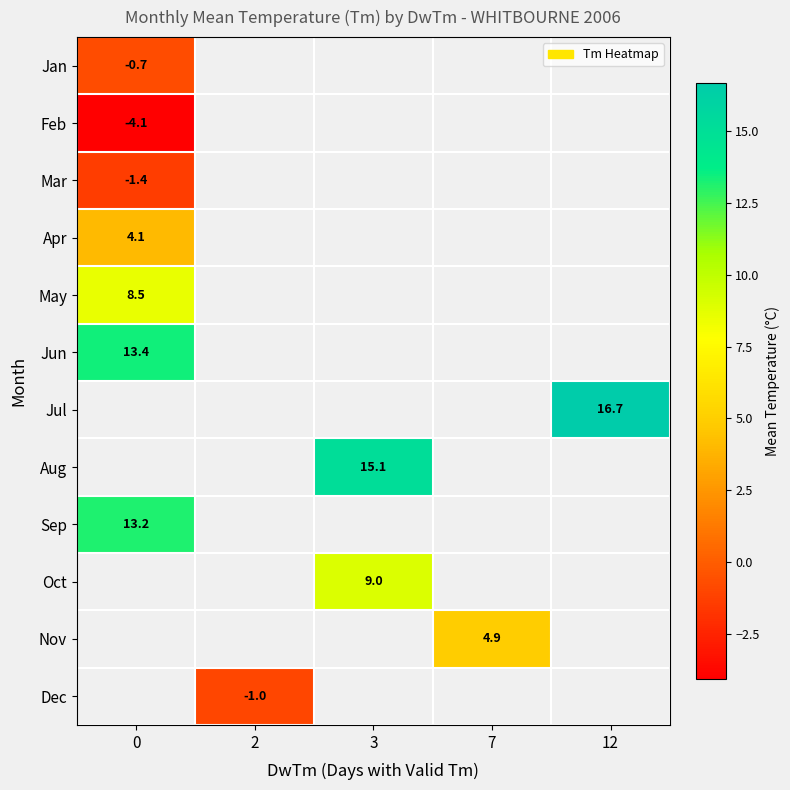

The value of Jun at 0 is 4.6. True or false?

False